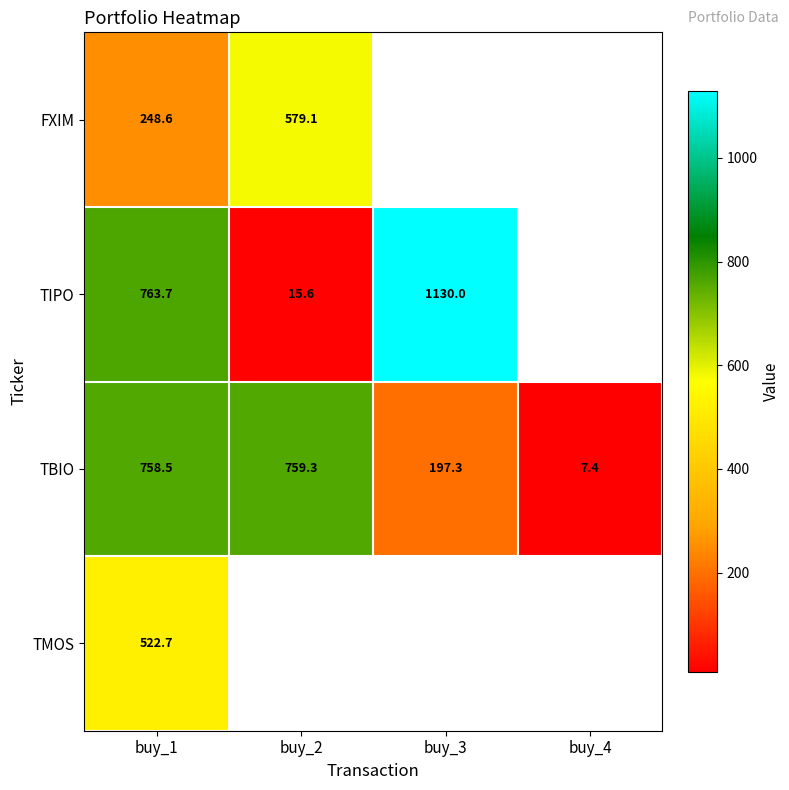

Rank the series by their maximum value, from lowest to highest.

TMOS, FXIM, TBIO, TIPO